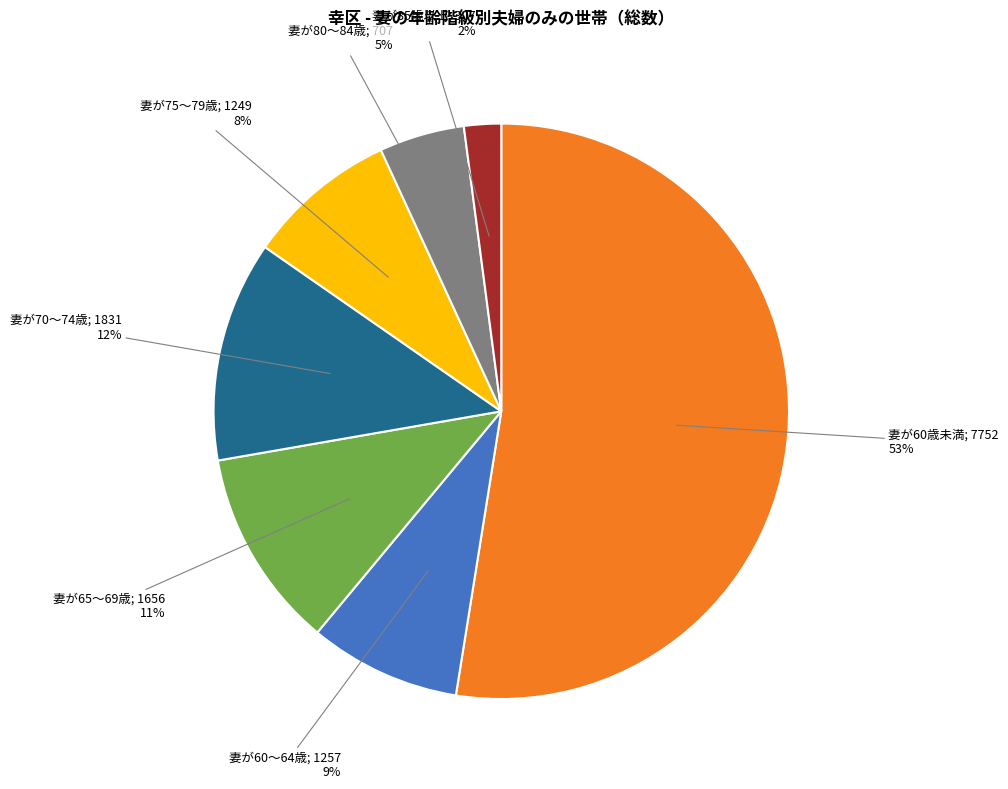

To the nearest percent, what is the average slice percentage?

14%